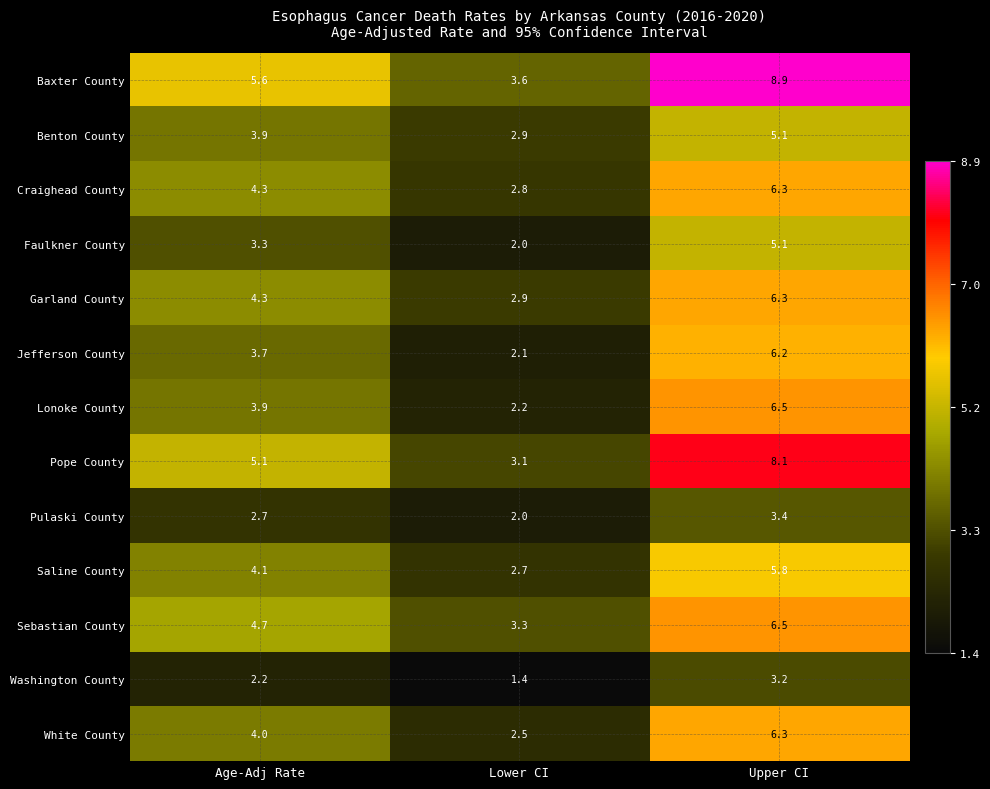

What is the spread (max minus min) of values at Upper CI?

5.7